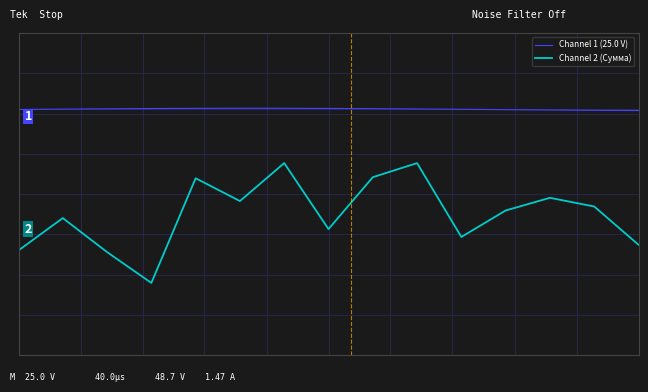

In Channel 1 (25.0 V), how many points are higher than both neighbors (excluding endpoints)?

1